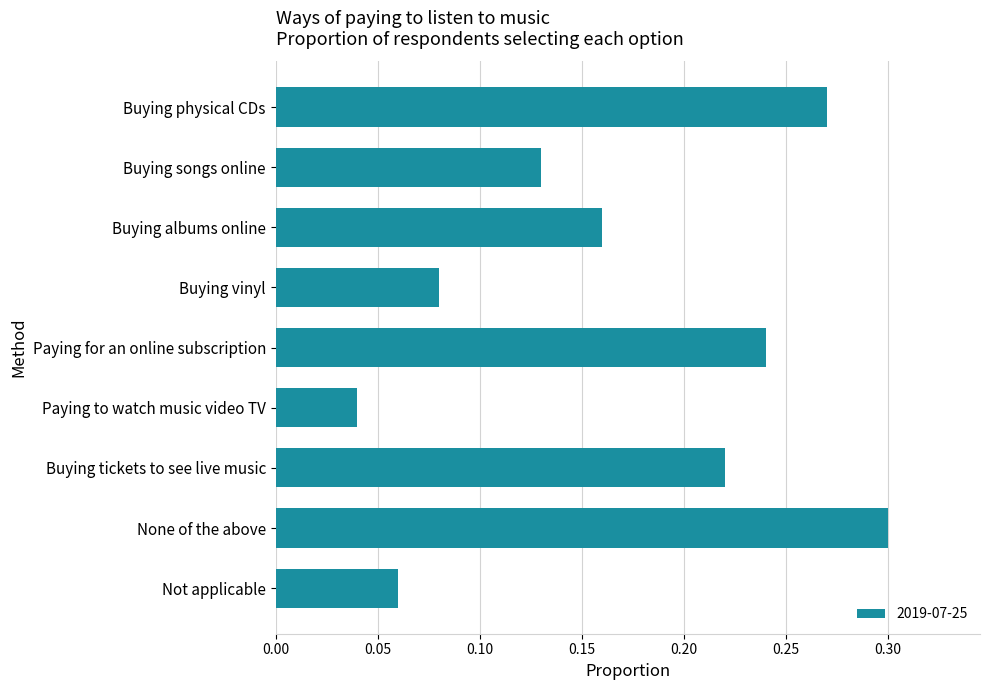

Is it true that the value at None of the above is 0.3?

True